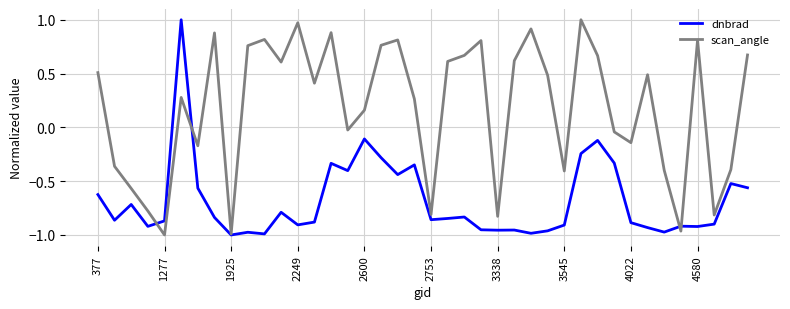

How many values in dnbrad are below zero?

39